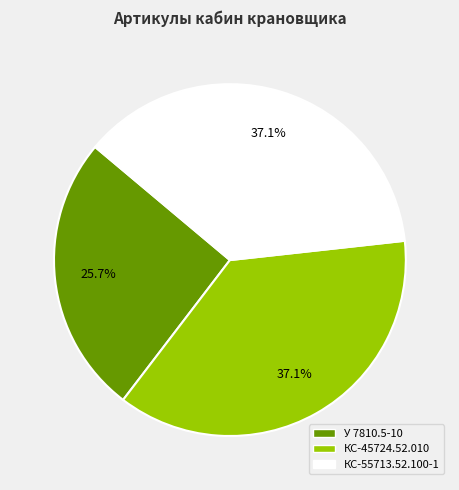

Is there any slice that represents more than half of the pie?

No